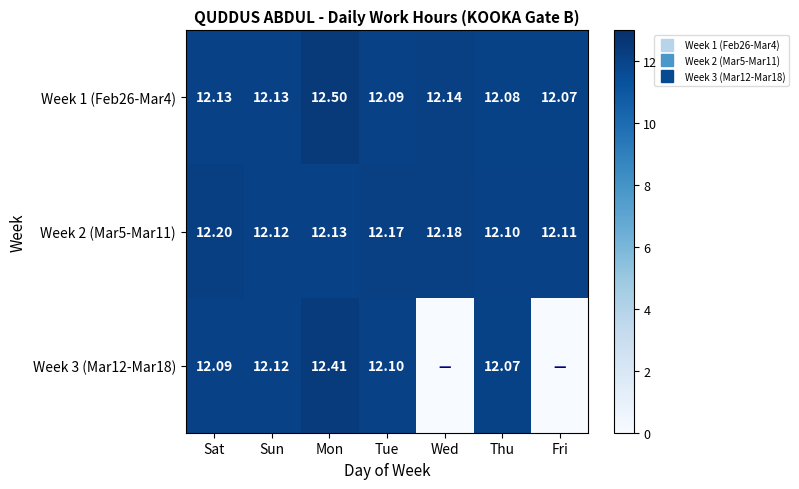

Rank the categories by Week 1 (Feb26-Mar4) value from lowest to highest.

Fri, Thu, Tue, Sat, Sun, Wed, Mon